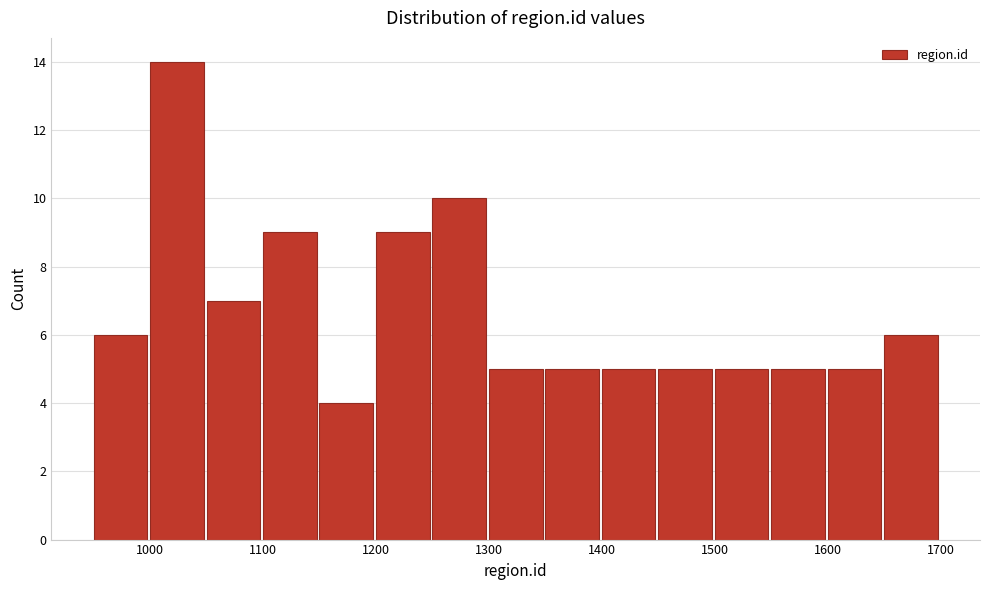

Reading left to right, list every bar in this chart as the range it spans on the x-axis followed by its height. The values are not printed on the chart, so give them approximately, as read against the axis.

950 to 1000: 6
1000 to 1050: 14
1050 to 1100: 7
1100 to 1150: 9
1150 to 1200: 4
1200 to 1250: 9
1250 to 1300: 10
1300 to 1350: 5
1350 to 1400: 5
1400 to 1450: 5
1450 to 1500: 5
1500 to 1550: 5
1550 to 1600: 5
1600 to 1650: 5
1650 to 1700: 6